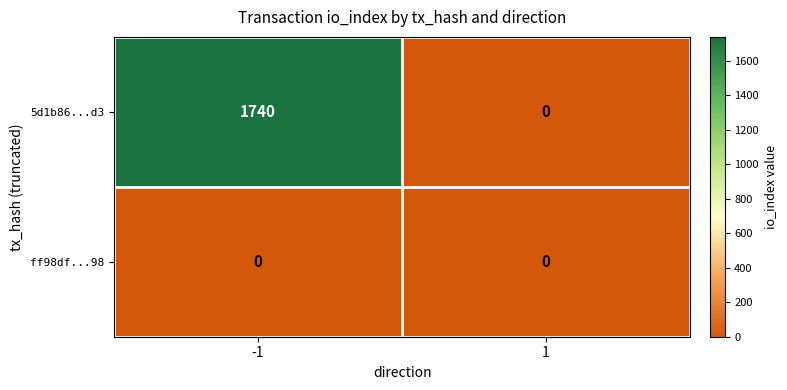

How many series are shown in this chart?

2